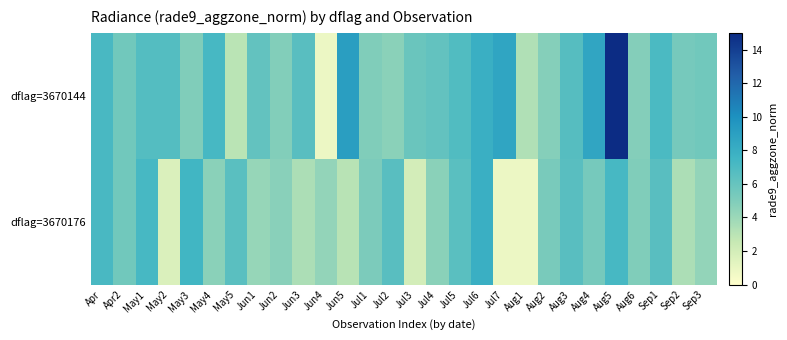

What is the total value across all series at Apr?

14.3